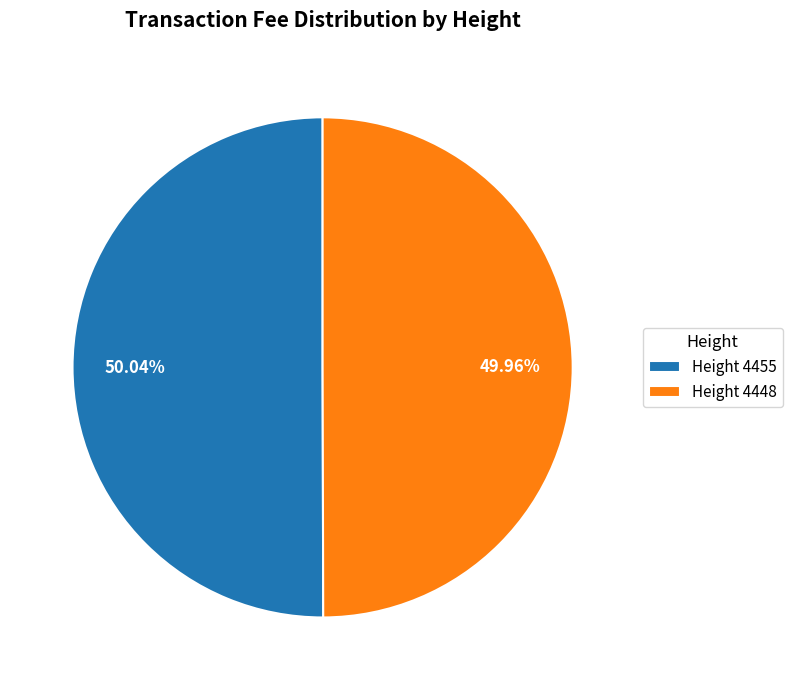

How many slices are in this pie chart?

2